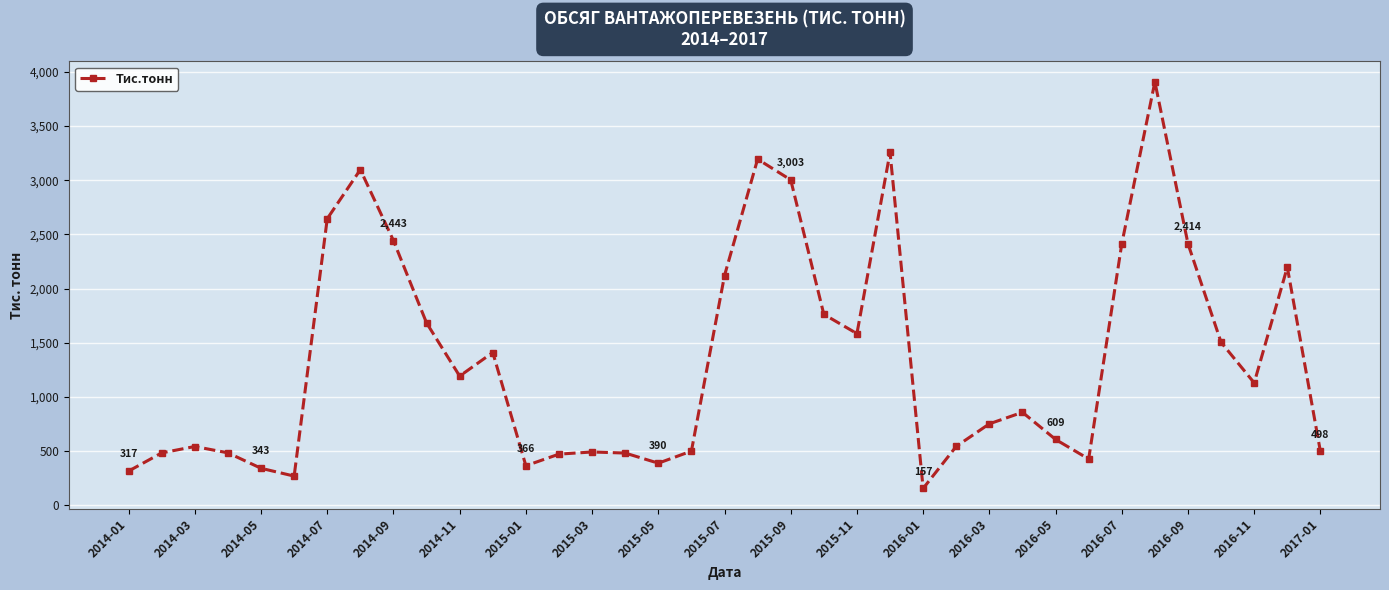

What is the difference between the maximum and second lowest values?

3637.3